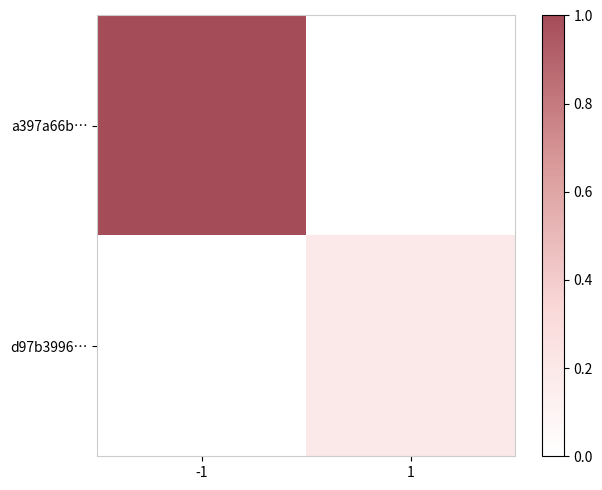

Between 1 and -1, which is larger?

-1